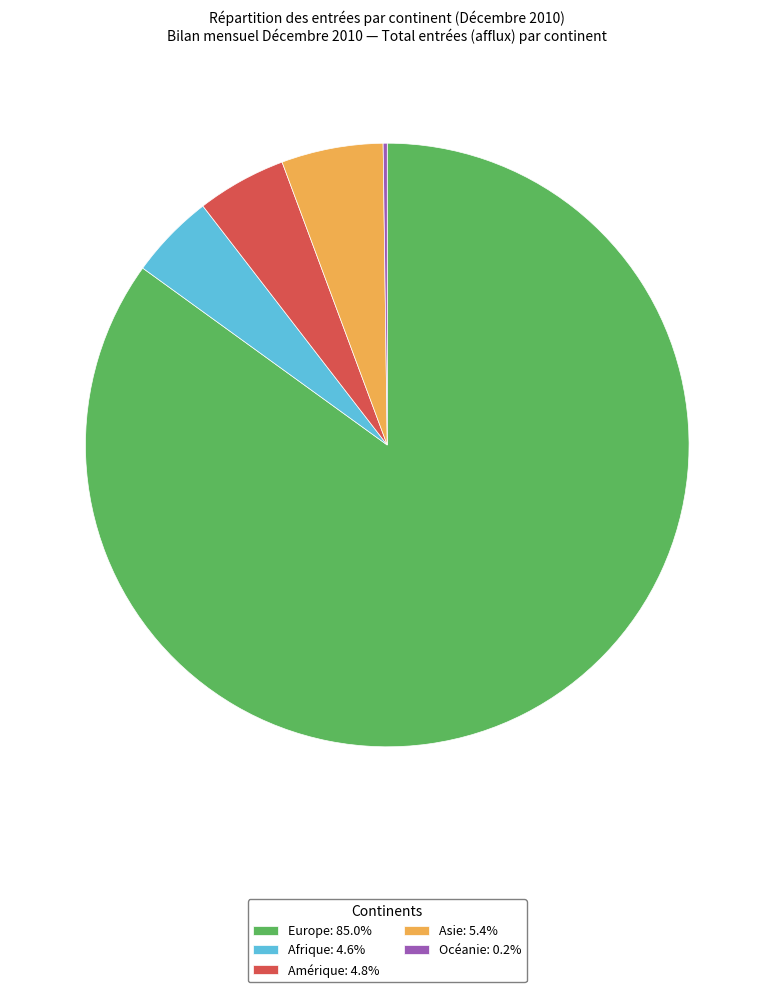

Does Europe: 85.0% represent more than half of the total?

Yes